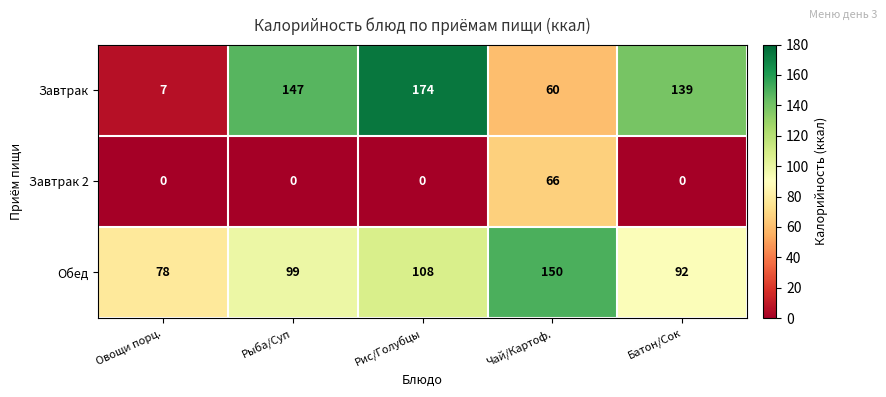

The value of Завтрак at Овощи порц. is 4. True or false?

False